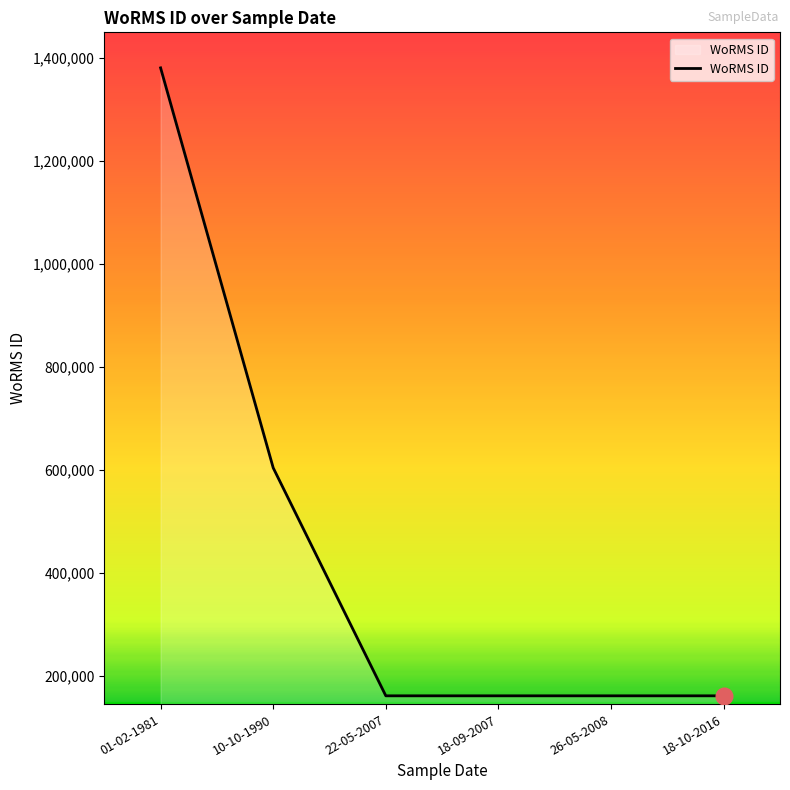

Is it true that the value at 26-05-2008 is 212811?

False